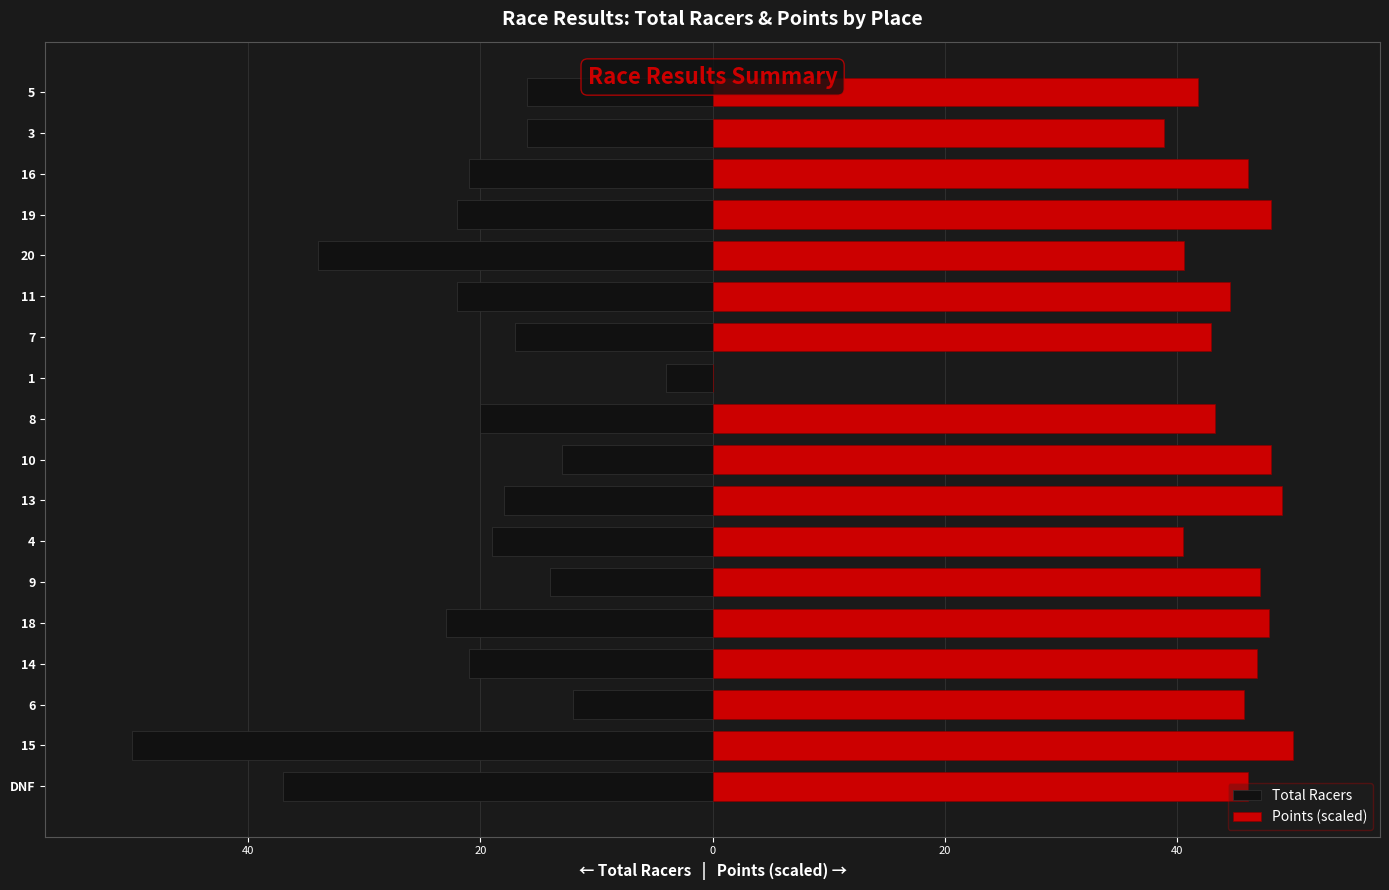

How many groups of bars are there?

18